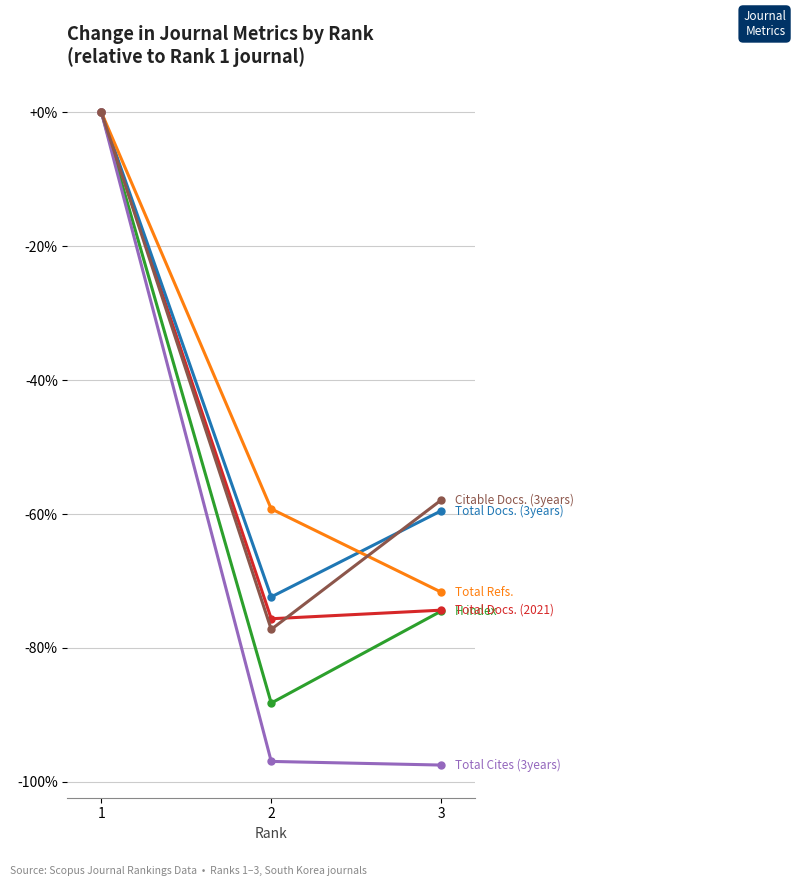

At which category does the chart reach its peak across all series?

1